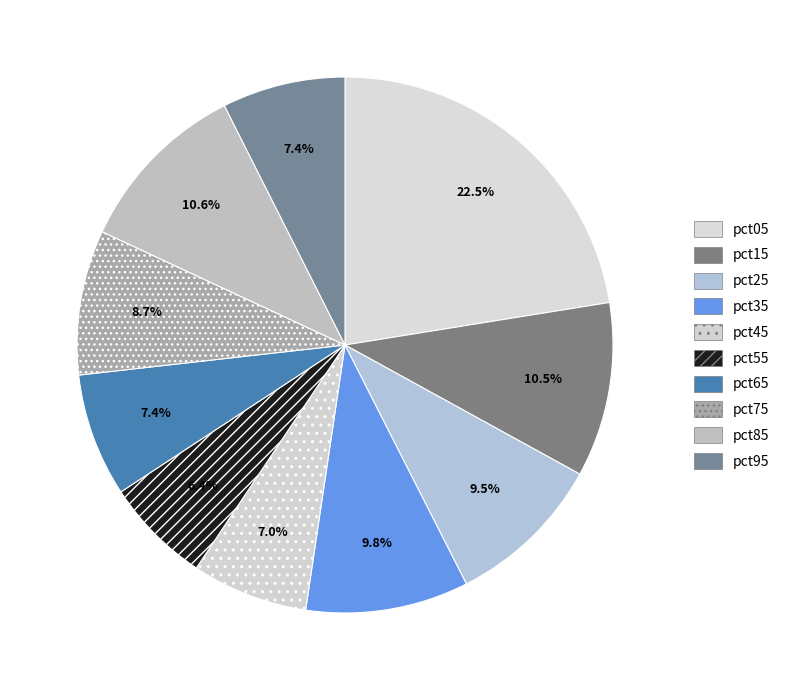

To the nearest percent, what is the difference between the largest and smallest slice percentages?

16%